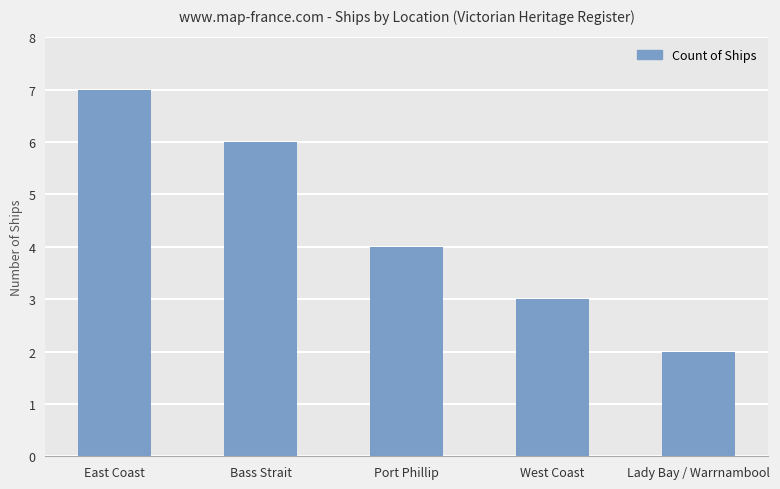

Reading left to right, extract all data points from this chart.

East Coast=7	Bass Strait=6	Port Phillip=4	West Coast=3	Lady Bay / Warrnambool=2